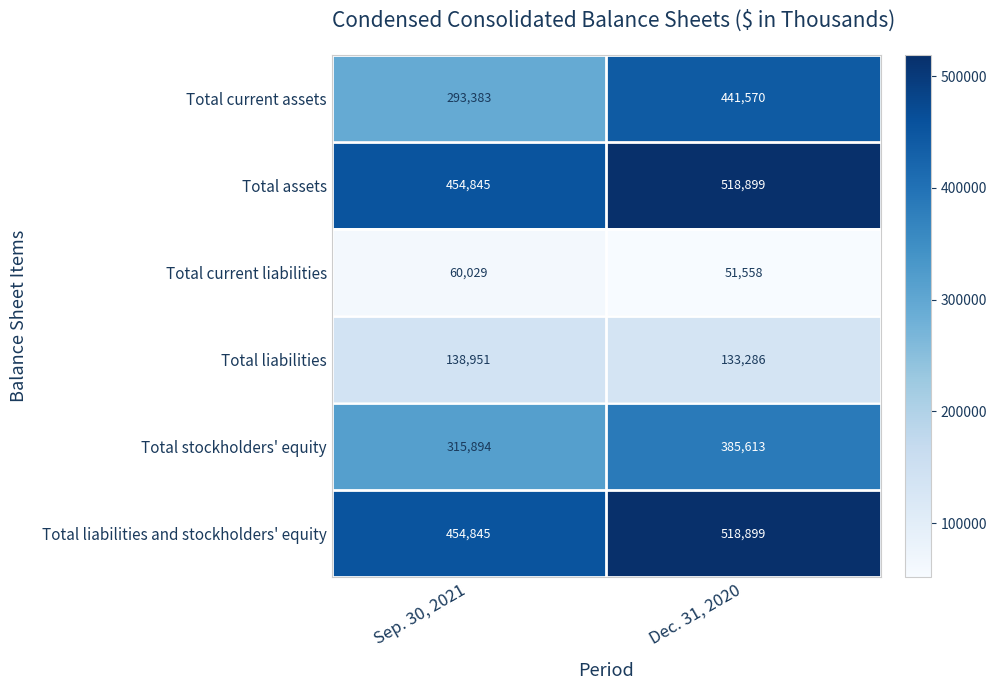

Between Sep. 30, 2021 and Dec. 31, 2020, which series saw the biggest shift?

Total current assets